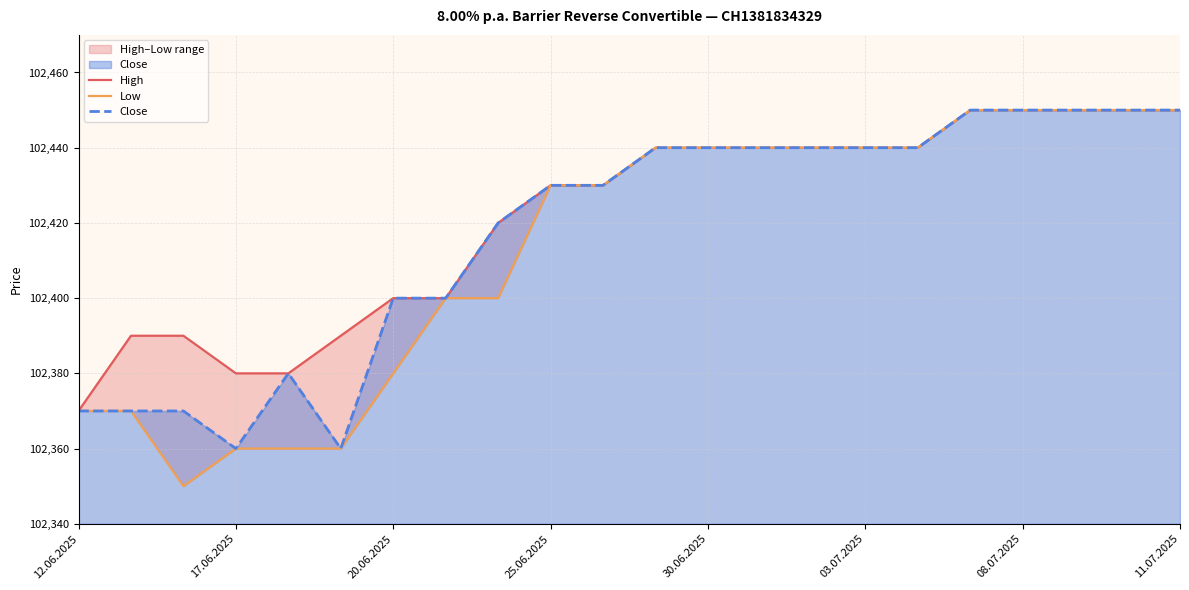

What is the sum of all High values?

2253270